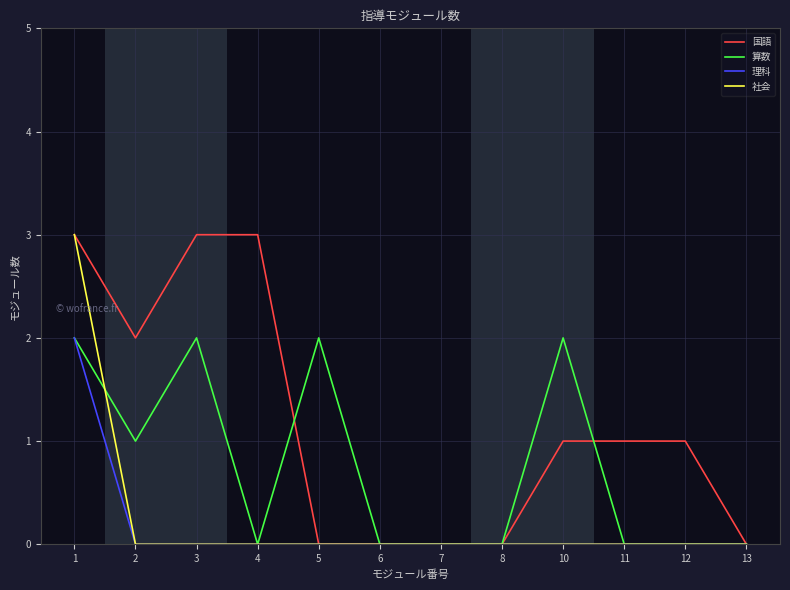

What is the spread (max minus min) of values at 4?

3